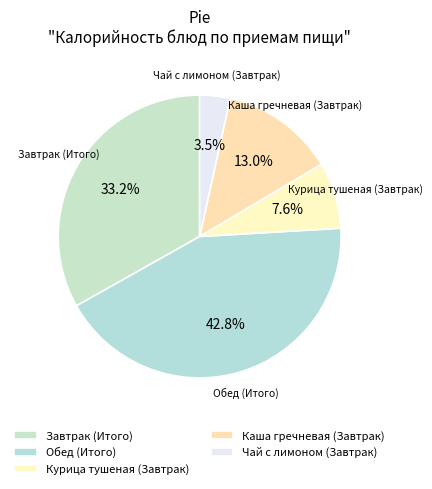

What percentage is the Курица тушеная (Завтрак) slice, to the nearest percent?

8%